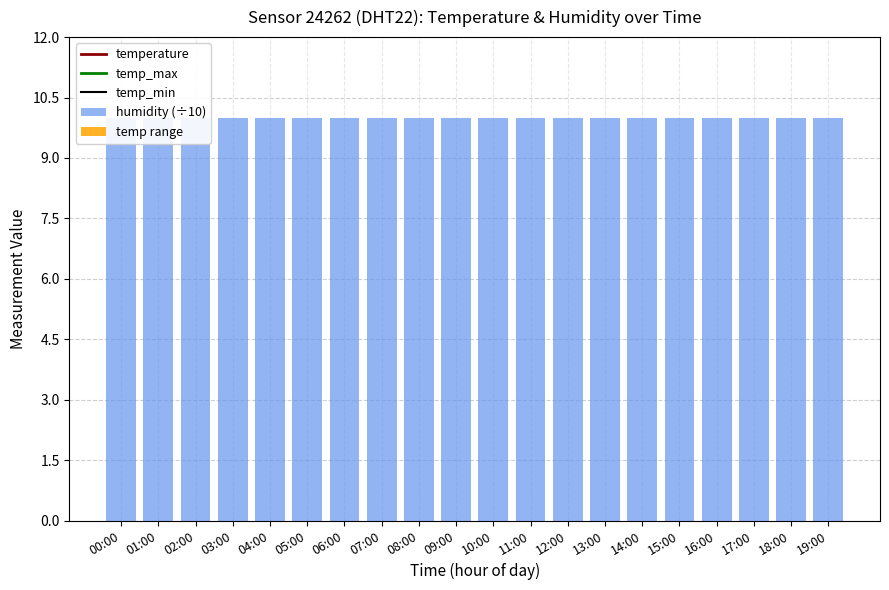

What is the sum of the temp range values at 05:00 and 17:00?

0.8